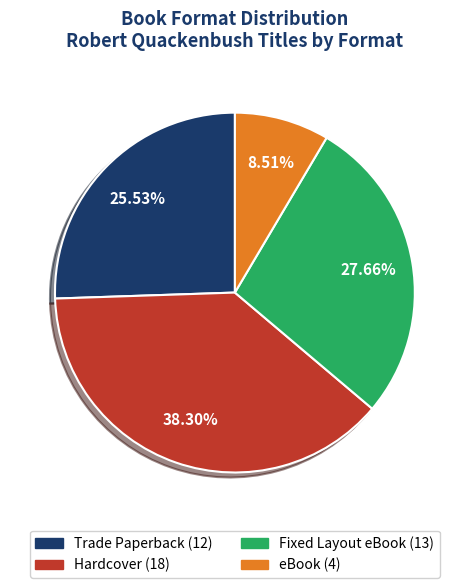

Is there any slice that represents more than half of the pie?

No